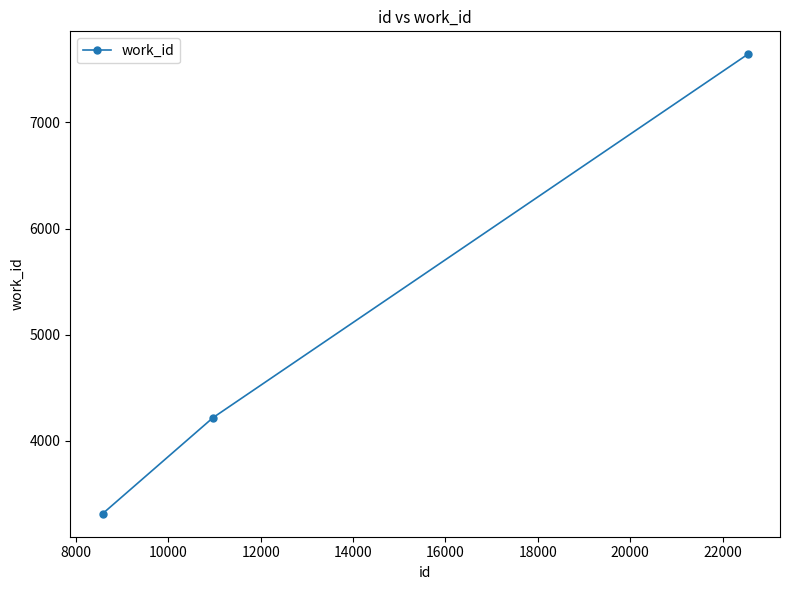

What is the sum of all values?

15169